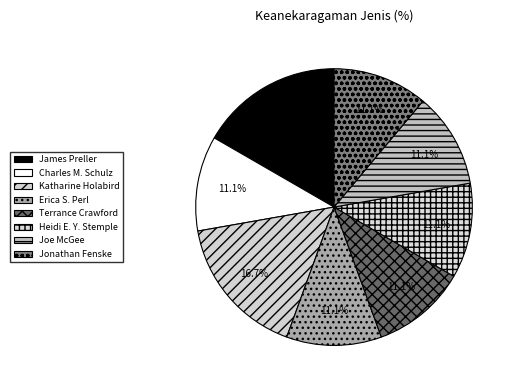

Which slice is the smallest?

Charles M. Schulz